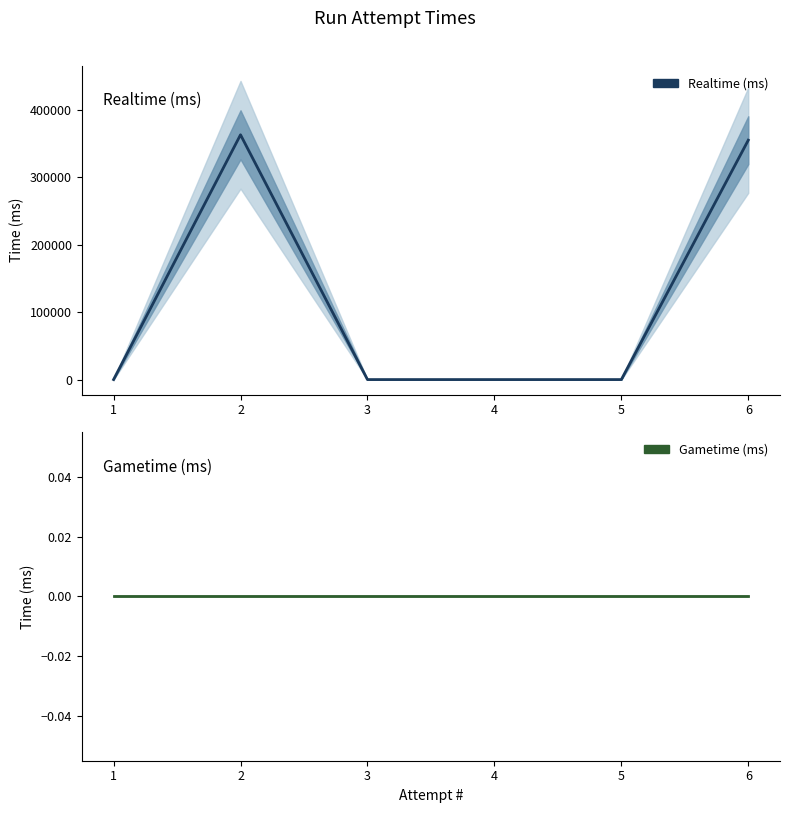

Reading right to left, list all the values displayed in this chart.

Realtime (ms): 6=354644	5=0	4=0	3=0	2=362645	1=0
Gametime (ms): 6=0	5=0	4=0	3=0	2=0	1=0